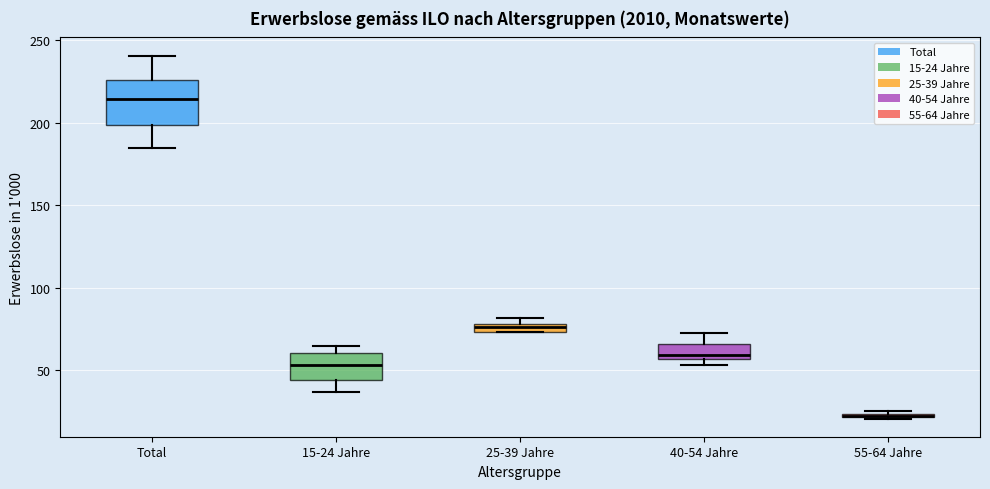

Comparing the boxes themselves (not the whiskers), which one is the tallest?

Total